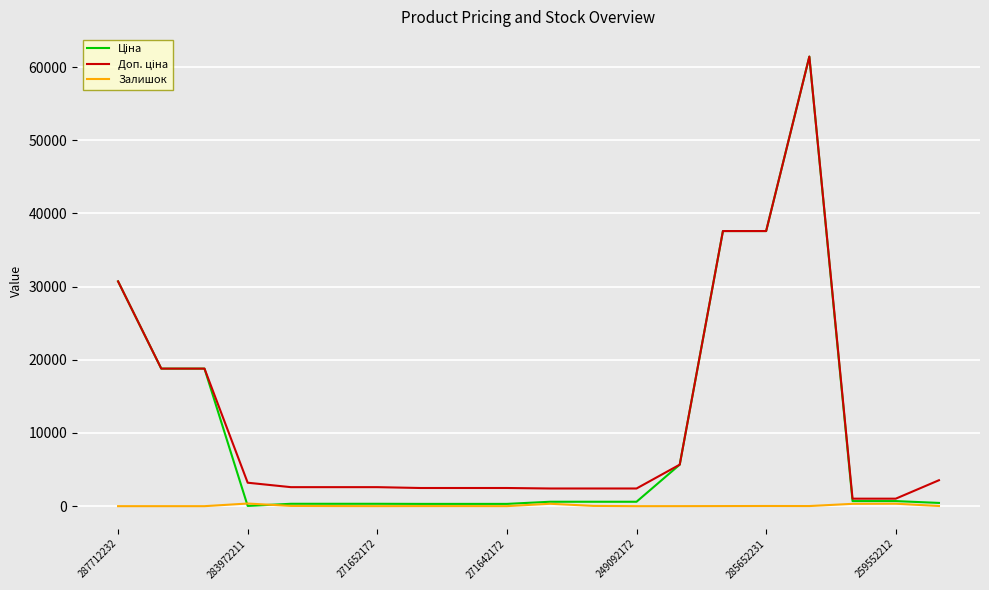

What is the maximum value shown in the chart?

61434.3